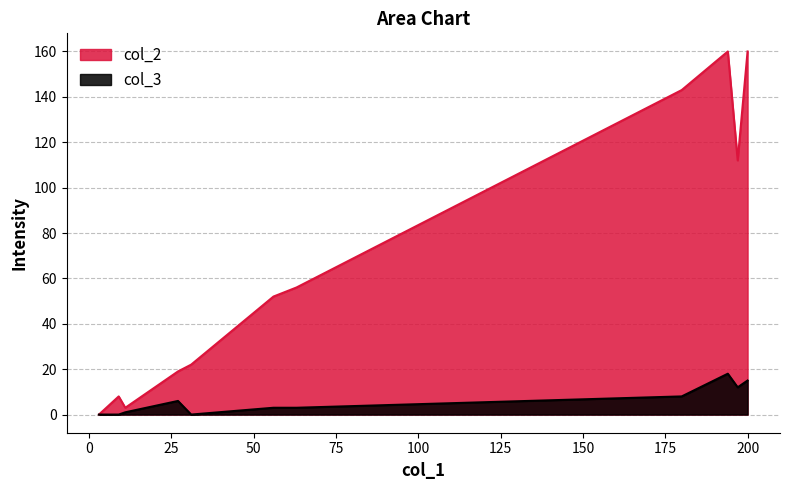

True or false: col_3 has more than 1 points higher than both neighbors.

True